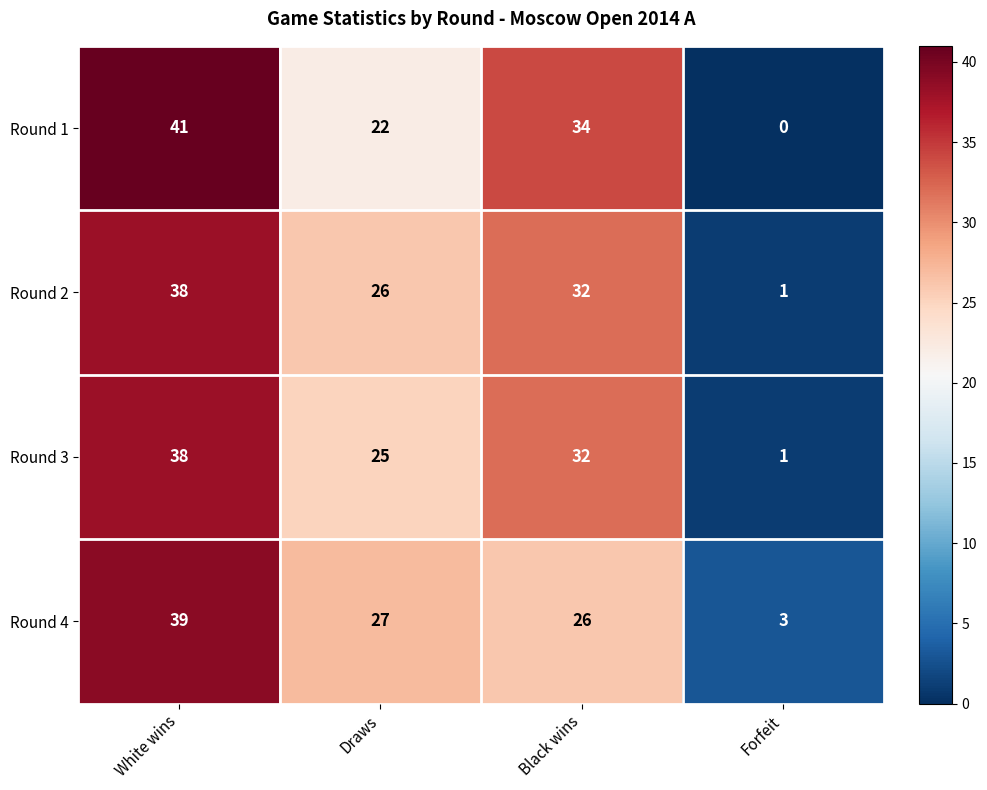

At which label does Round 2 reach its minimum?

Forfeit